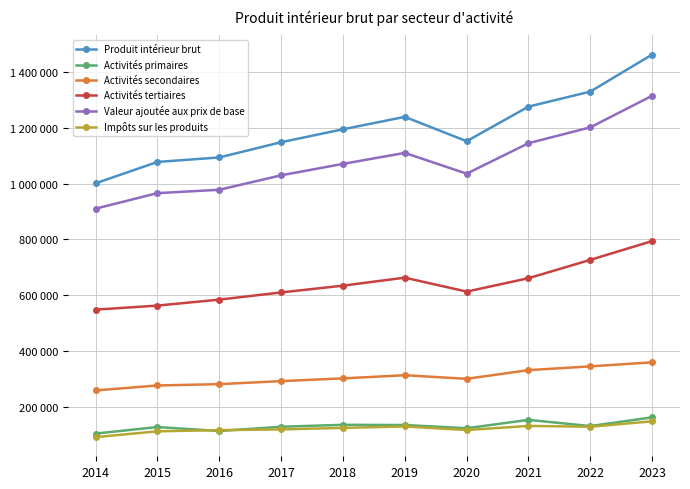

Where is Activités tertiaires nearest to the value 671311?

2019